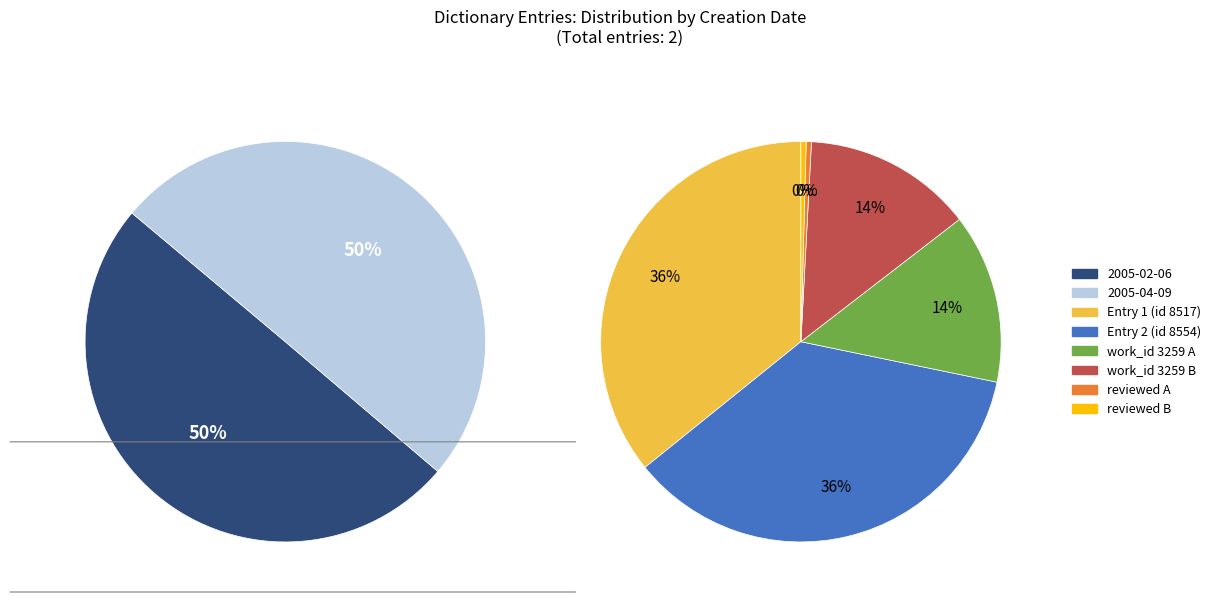

Is it true that 2005-04-09 is 50% of the pie?

True